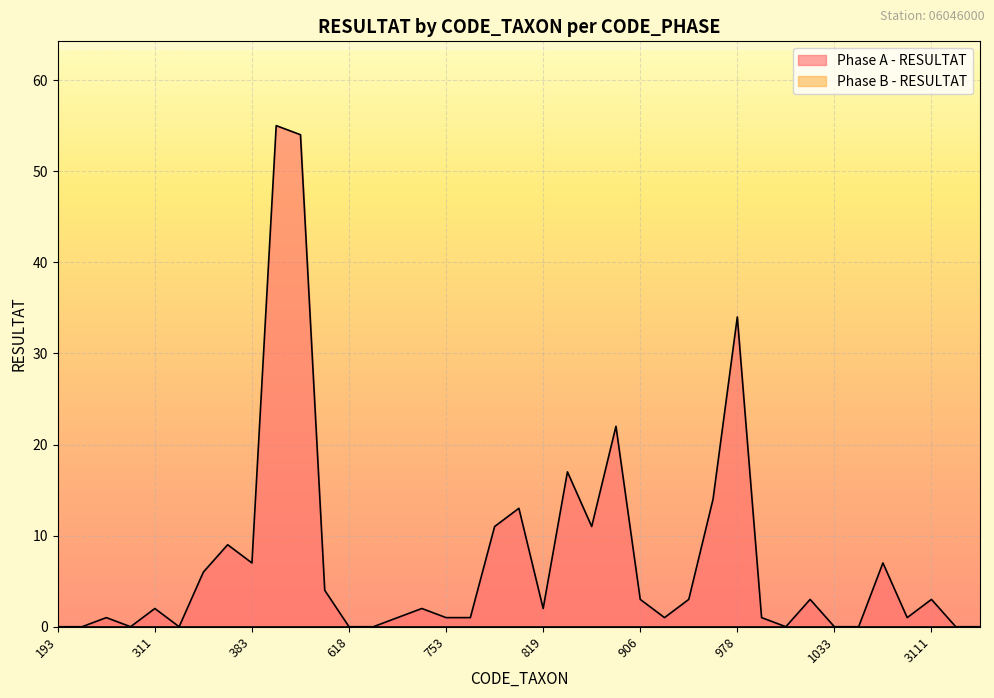

Which label corresponds to the smallest value in the chart?

193